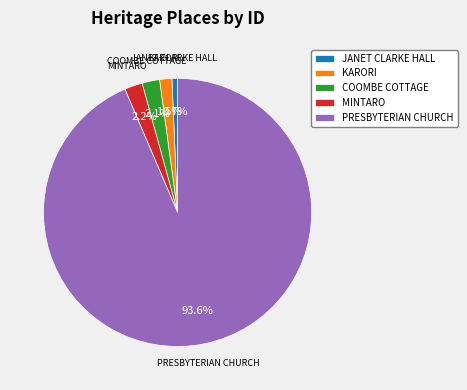

How many slices are in this pie chart?

5